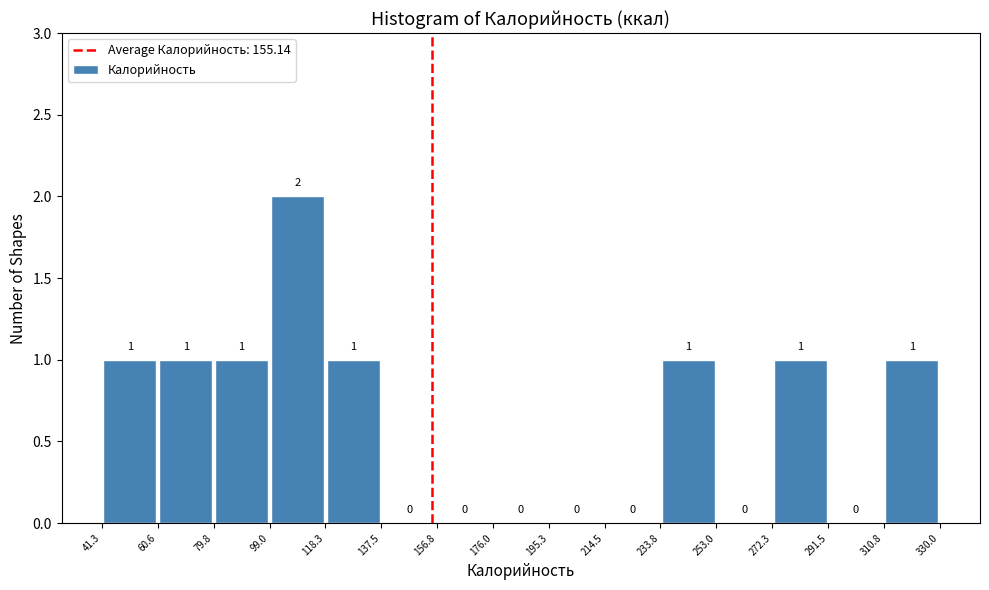

Reading left to right, list every bar in this chart as the range it spans on the x-axis followed by its height.

41.3 to 60.6: 1
60.6 to 79.8: 1
79.8 to 99.0: 1
99.0 to 118.3: 2
118.3 to 137.5: 1
137.5 to 156.8: 0
156.8 to 176.0: 0
176.0 to 195.3: 0
195.3 to 214.5: 0
214.5 to 233.8: 0
233.8 to 253.0: 1
253.0 to 272.3: 0
272.3 to 291.5: 1
291.5 to 310.8: 0
310.8 to 330.0: 1